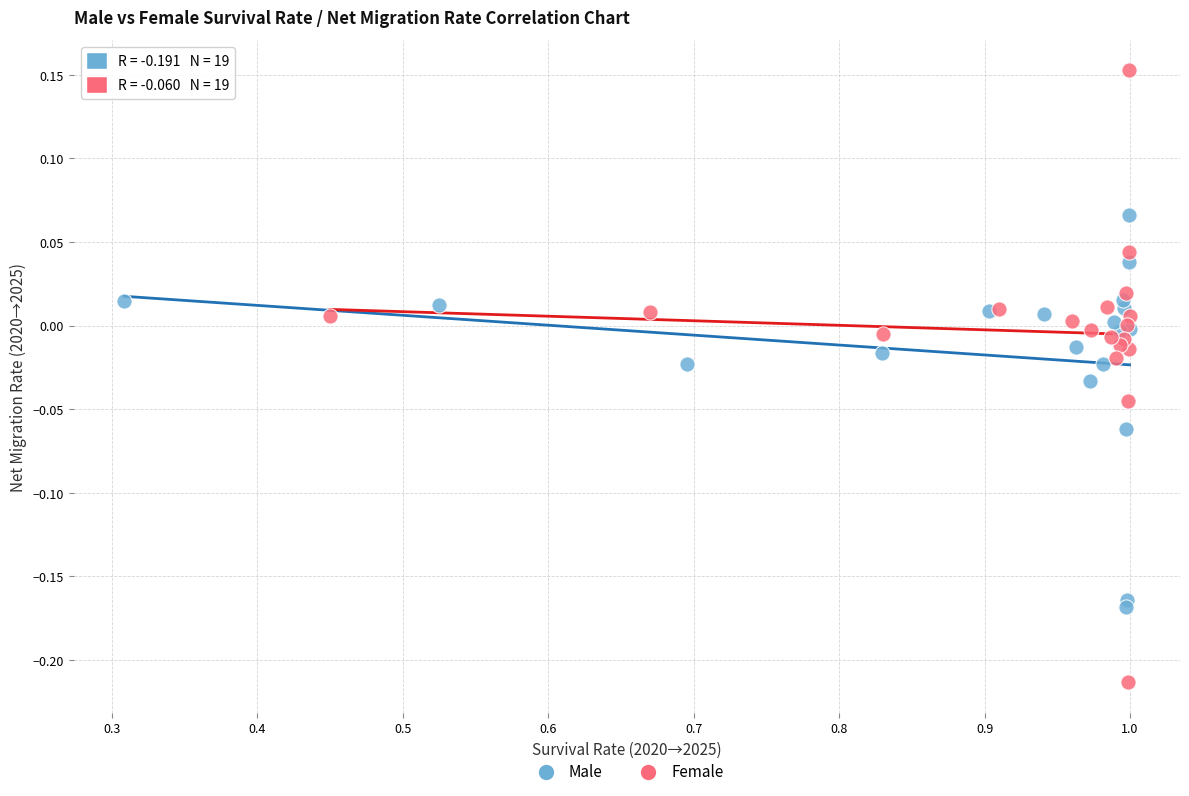

Which series contains the highest Y value?

Female